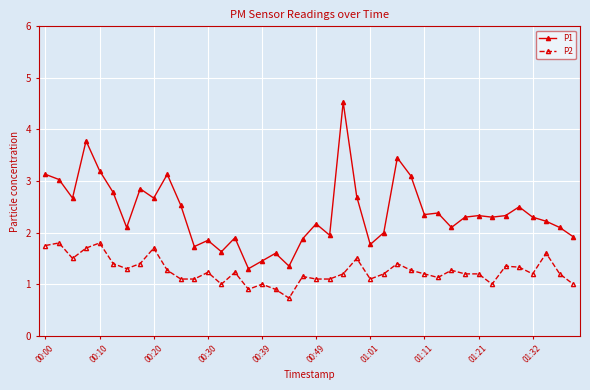

True or false: P2 has more than 0 points higher than both neighbors.

True